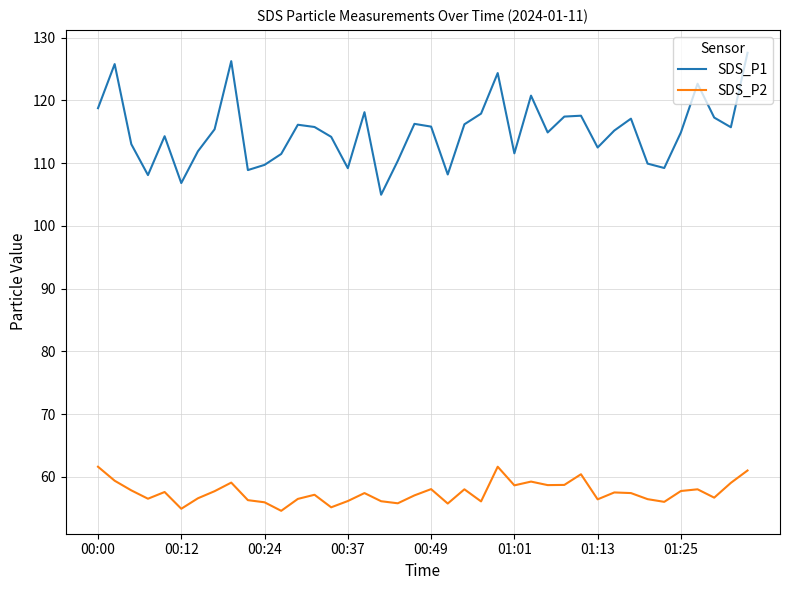

Which series has the largest total across all categories?

SDS_P1